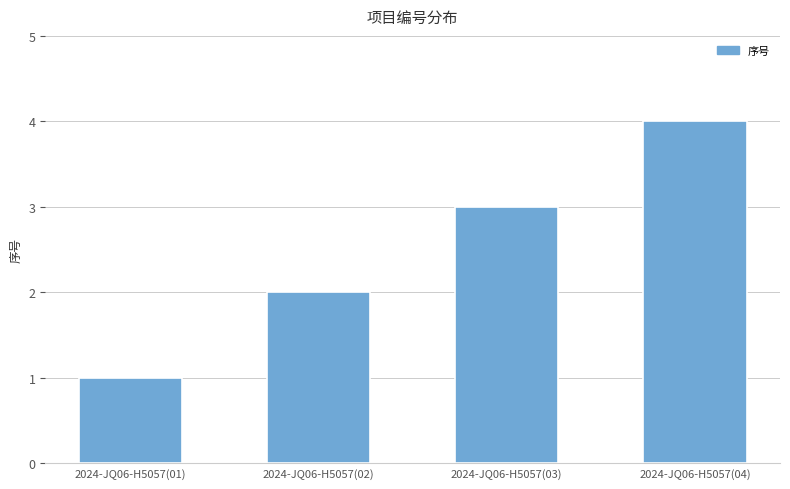

What is the change in value from 2024-JQ06-H5057(03) to 2024-JQ06-H5057(04)?

+1